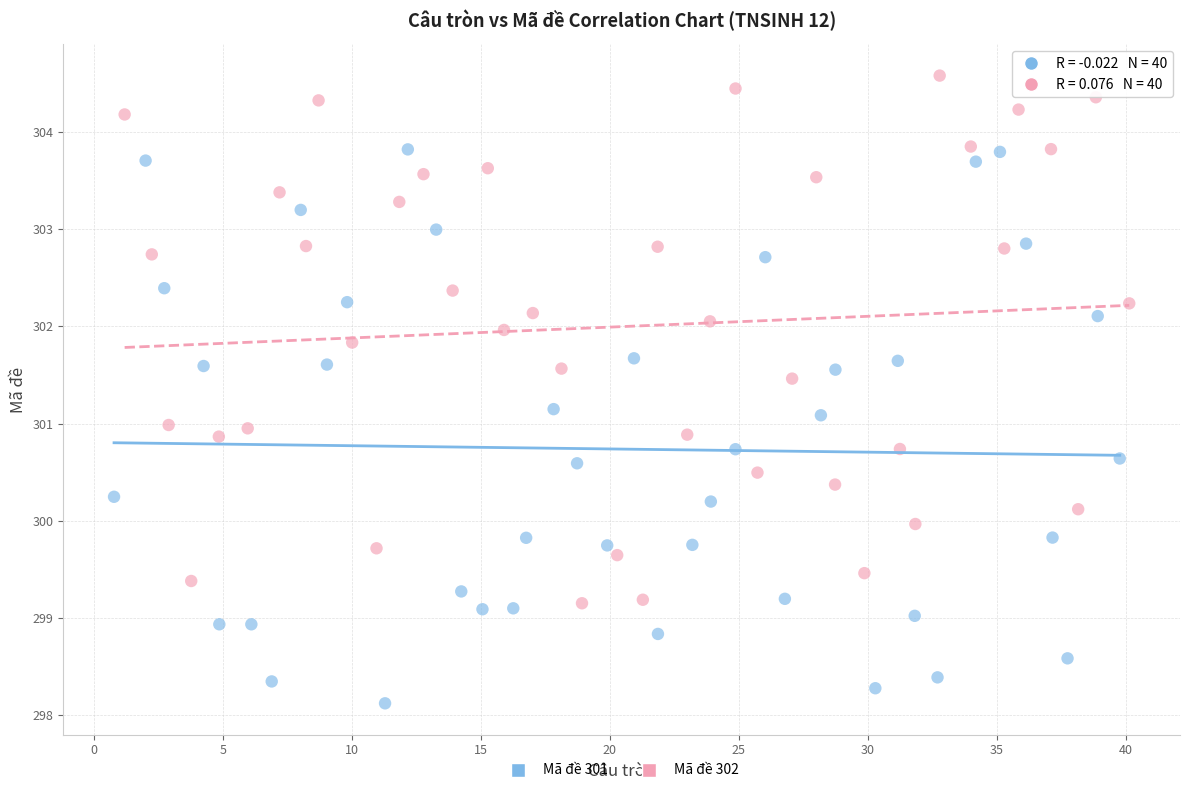

Which series has the largest Y range (max minus min)?

Mã đề 301